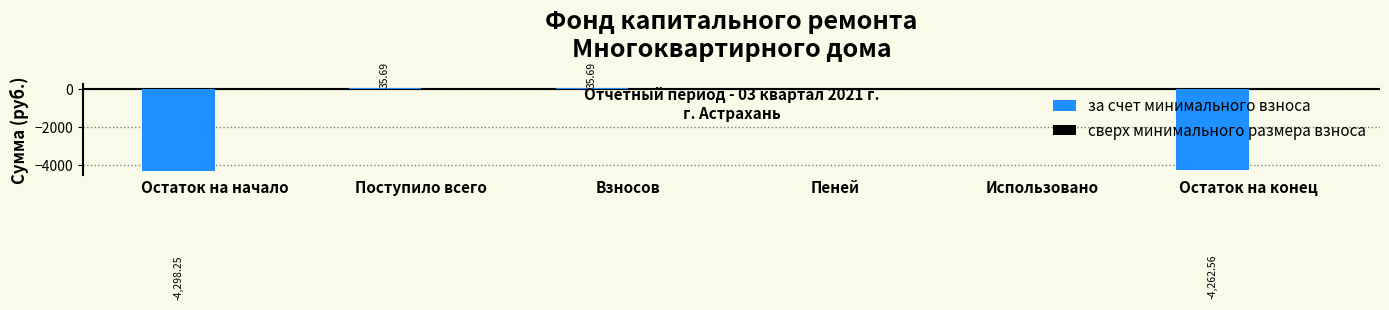

Between Пеней and Взносов, which is larger?

Взносов